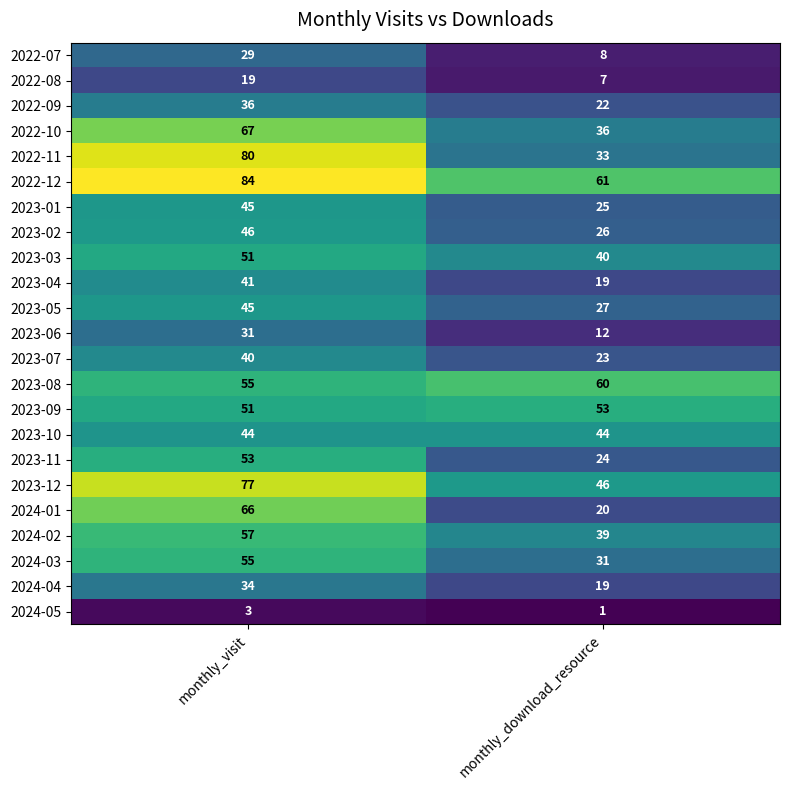

True or false: 2024-05 has a value of 1 at monthly_download_resource.

True